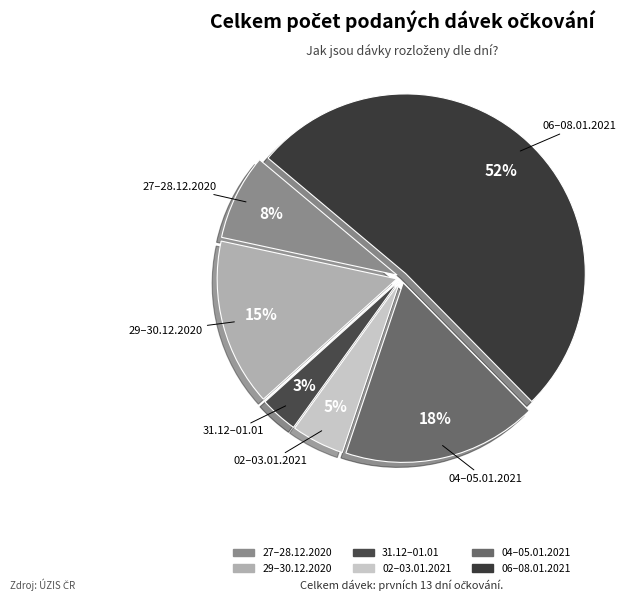

How many slices are in this pie chart?

6